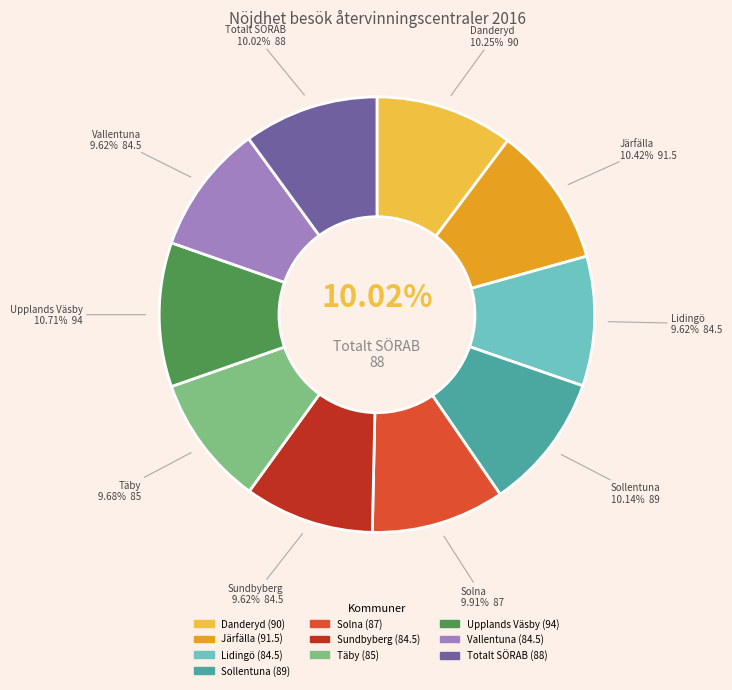

To the nearest percent, what is the combined percentage of Sollentuna and Täby?

20%